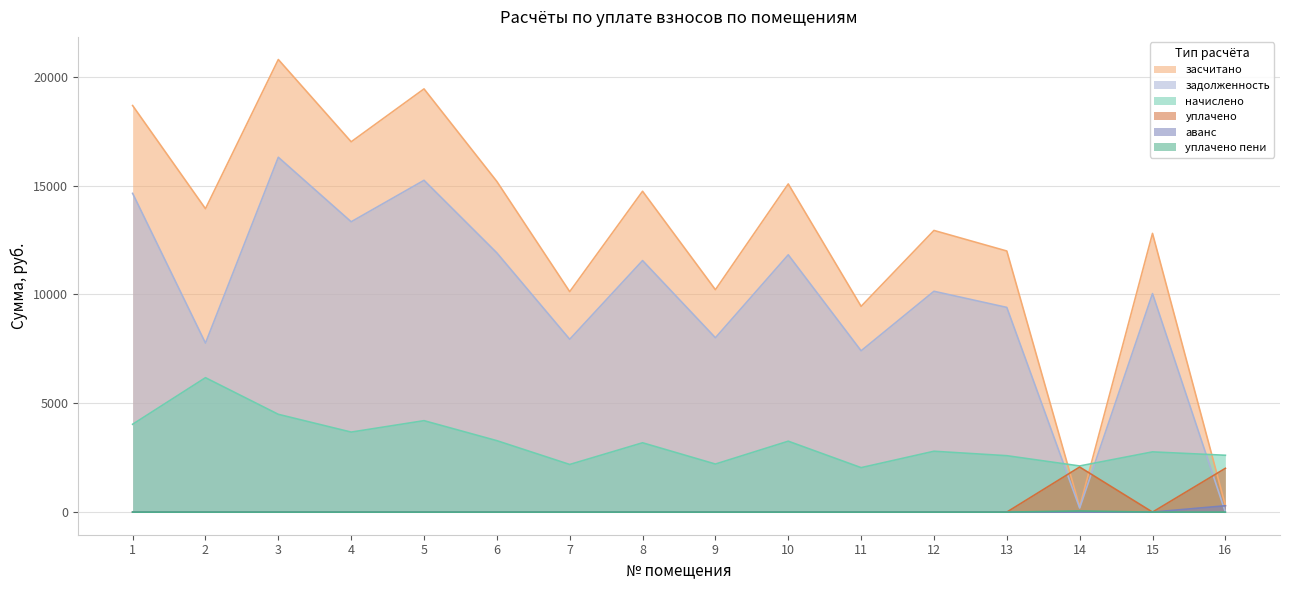

The value of уплачено at 1 is 0.0. True or false?

True